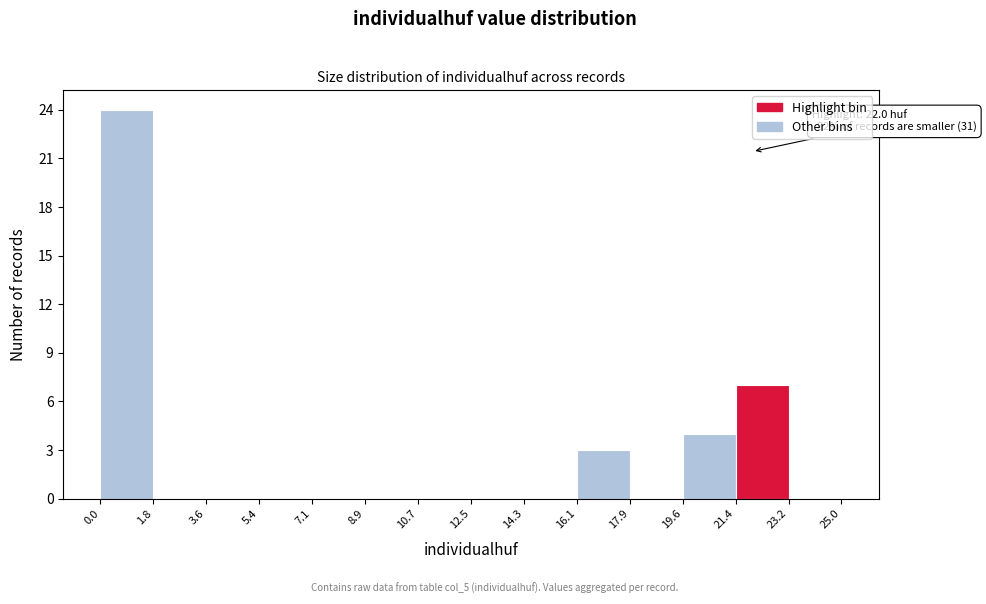

Over which range of the x-axis is the bar tallest?

0.0 to 1.8